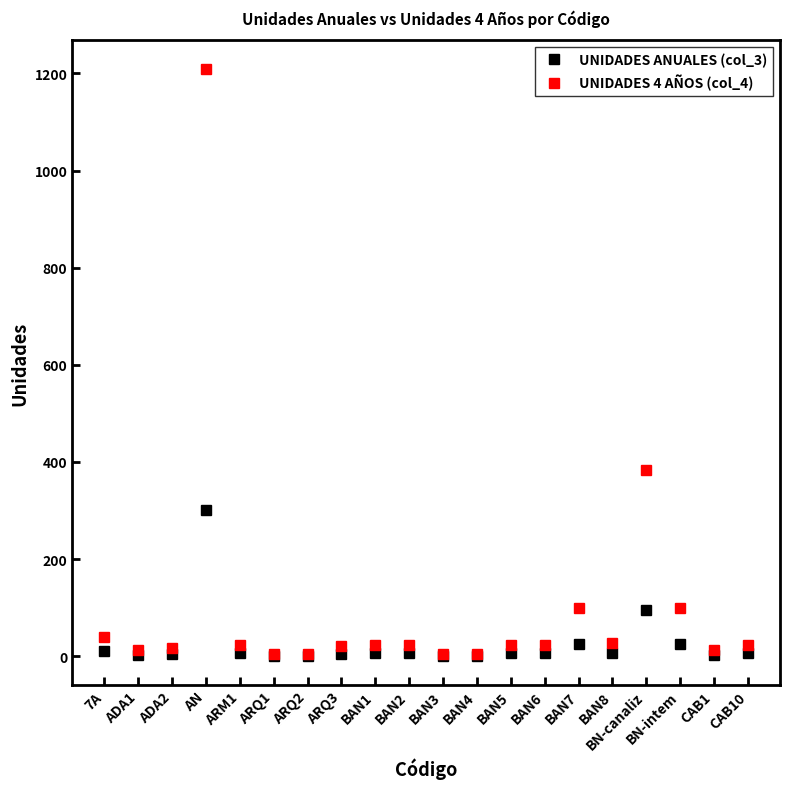

How many data points does each series have?

20